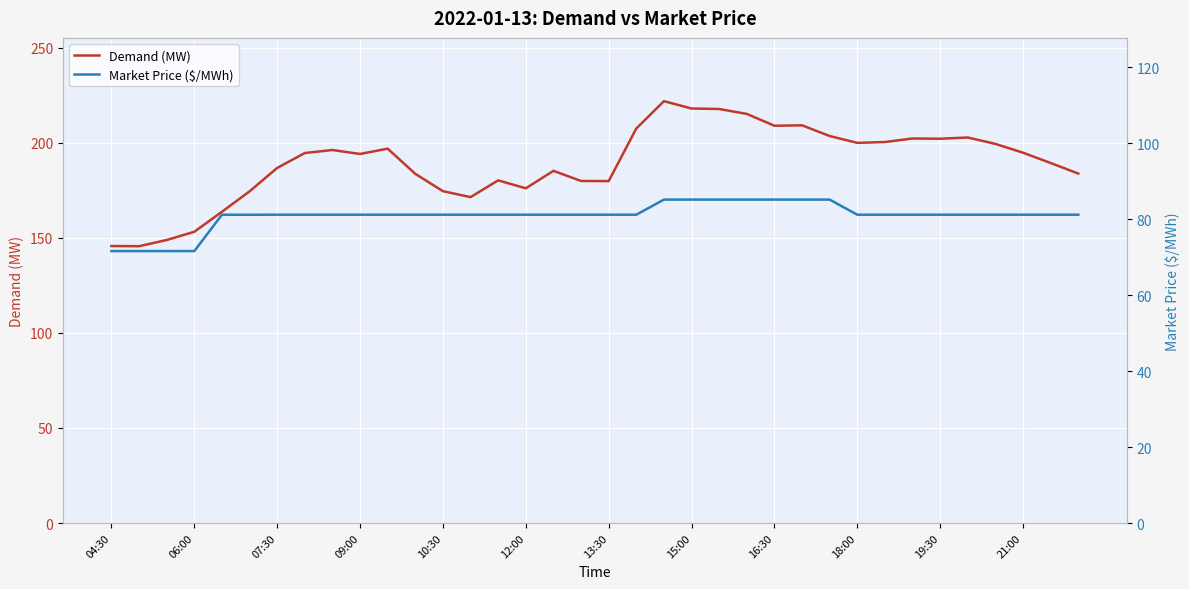

The value of Demand (MW) at 10:30 is 268.6. True or false?

False